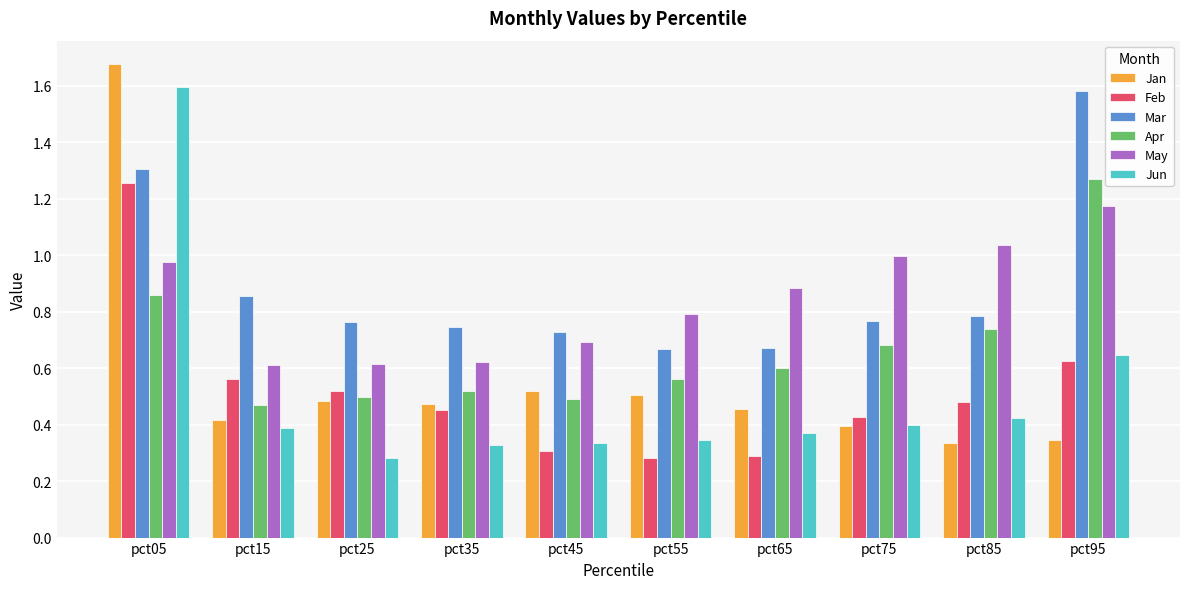

At how many categories does at least one series exceed 0?

10